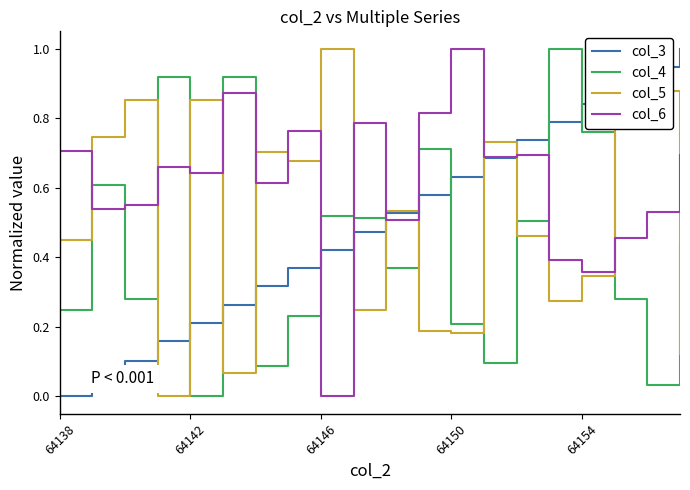

What is the greatest value displayed?

1.0